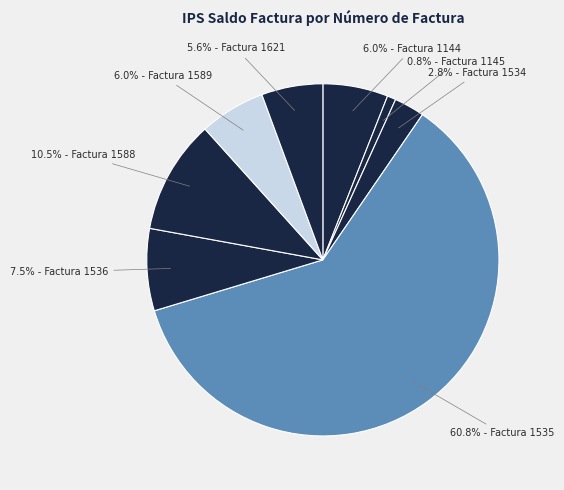

Count the number of slices in the pie.

8